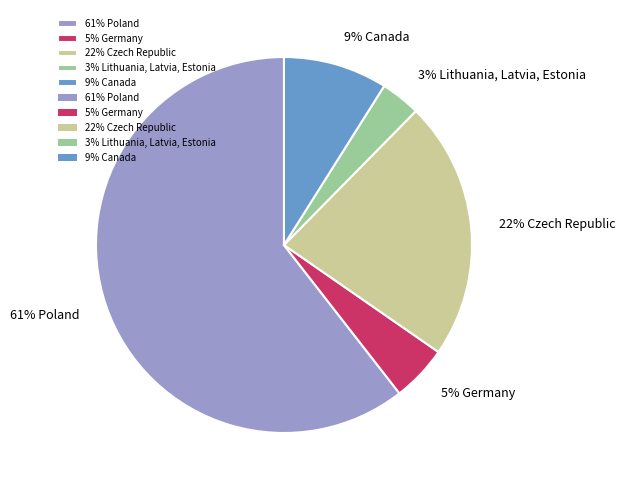

Which slice is the largest?

Poland